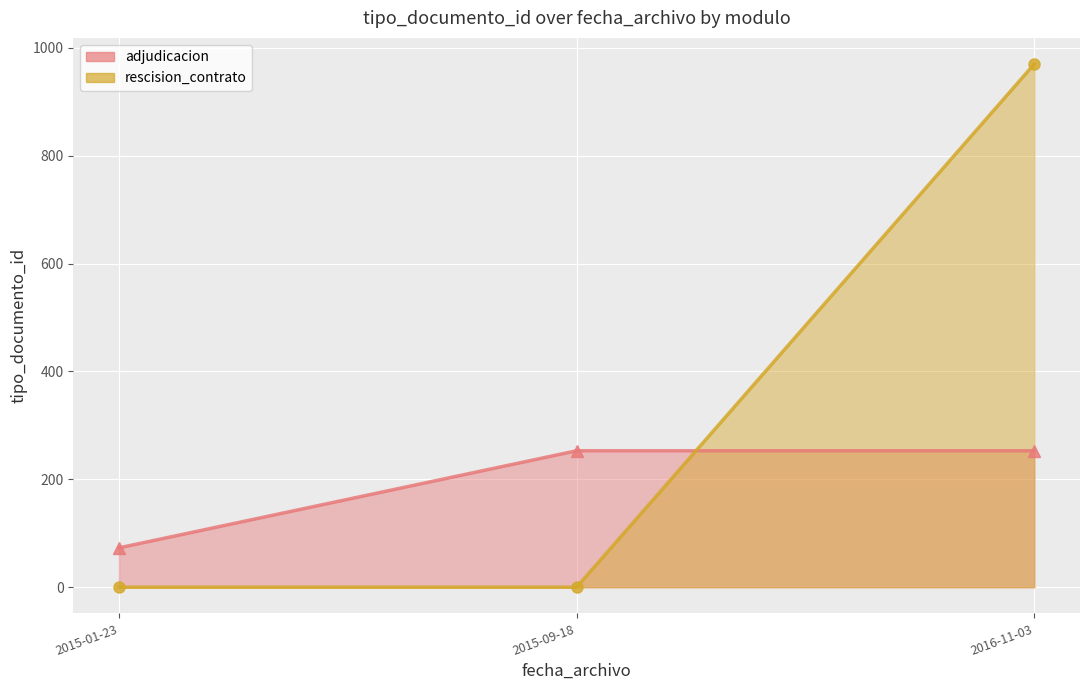

At which label is the value closest to 163?

2015-01-23